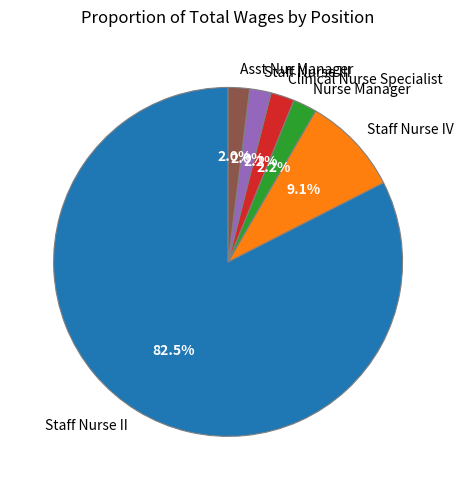

To the nearest percent, what is the combined percentage of Staff Nurse IV and Staff Nurse II?

92%